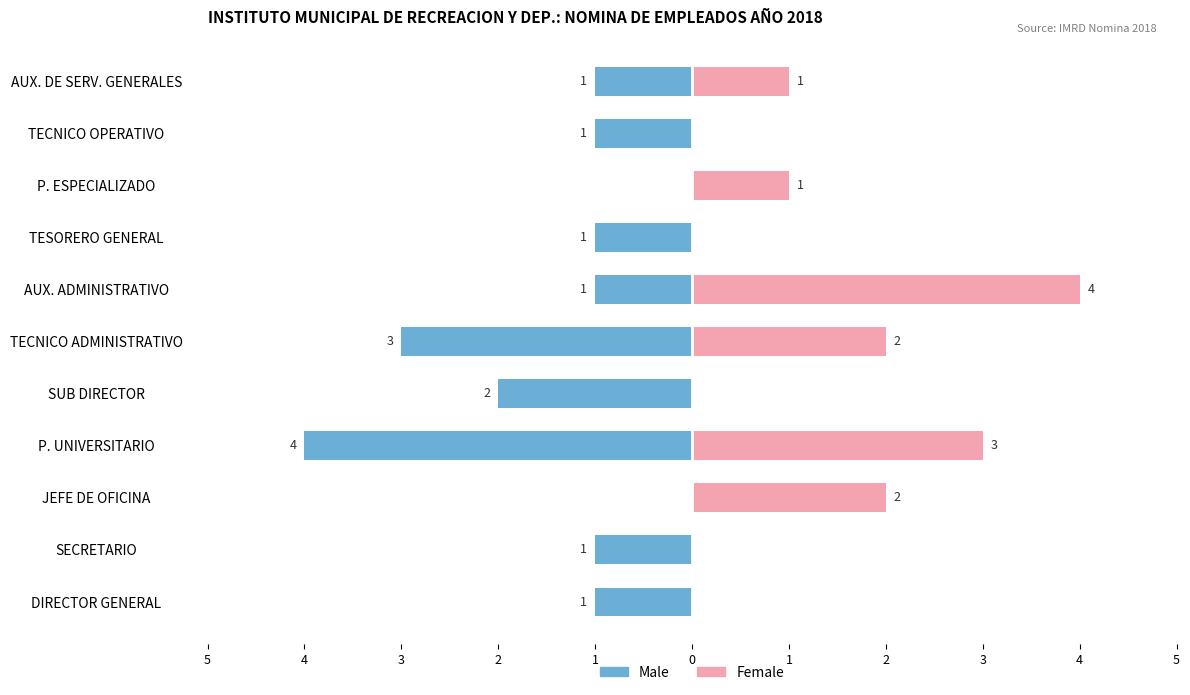

True or false: Male has a value of -2 at P. ESPECIALIZADO.

False